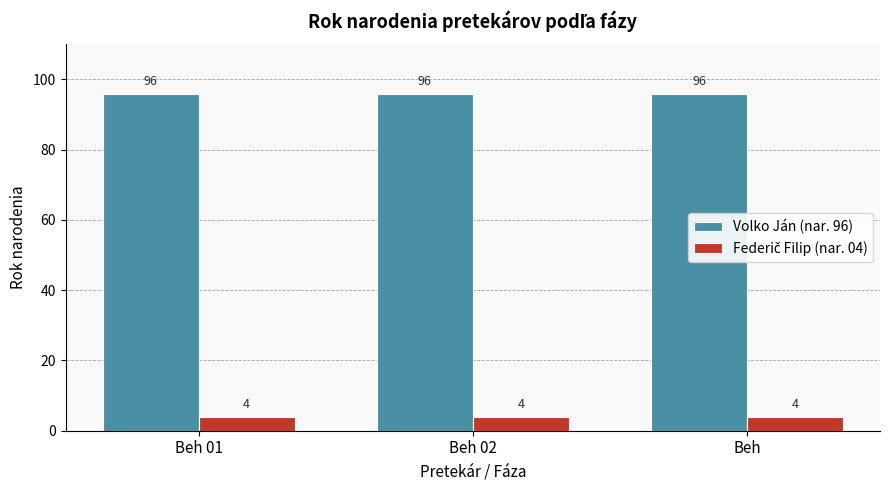

What is the sum of all Volko Ján (nar. 96) values?

288